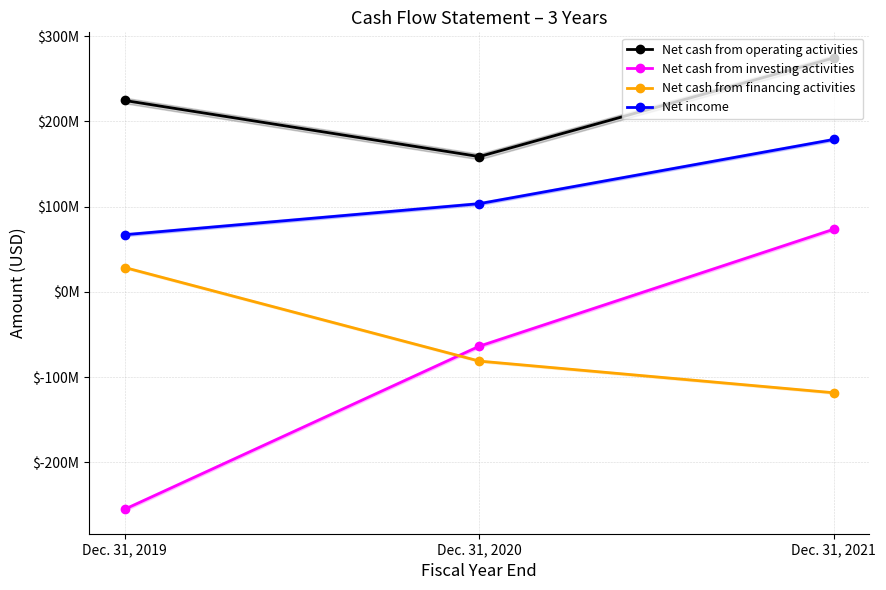

Is it true that Net cash from operating activities equals 274599000 at Dec. 31, 2021?

True